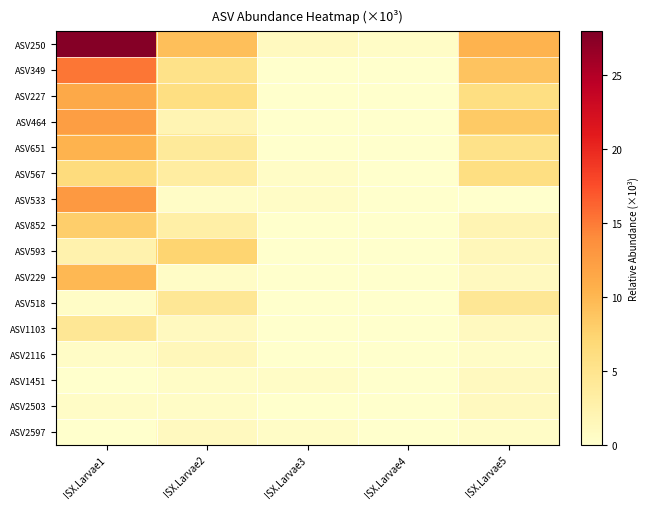

Reading right to left, extract all data points from this chart.

ASV250: ISX.Larvae5=10.3	ISX.Larvae4=0.5	ISX.Larvae3=1.0	ISX.Larvae2=9.4	ISX.Larvae1=27.6
ASV349: ISX.Larvae5=8.9	ISX.Larvae4=0.0	ISX.Larvae3=0.0	ISX.Larvae2=5.4	ISX.Larvae1=15.3
ASV227: ISX.Larvae5=5.9	ISX.Larvae4=0.0	ISX.Larvae3=0.0	ISX.Larvae2=5.9	ISX.Larvae1=11.3
ASV464: ISX.Larvae5=8.4	ISX.Larvae4=0.0	ISX.Larvae3=0.0	ISX.Larvae2=2.0	ISX.Larvae1=12.3
ASV651: ISX.Larvae5=5.4	ISX.Larvae4=0.0	ISX.Larvae3=0.0	ISX.Larvae2=3.9	ISX.Larvae1=10.3
ASV567: ISX.Larvae5=5.9	ISX.Larvae4=0.0	ISX.Larvae3=0.5	ISX.Larvae2=3.4	ISX.Larvae1=6.4
ASV533: ISX.Larvae5=0.0	ISX.Larvae4=0.0	ISX.Larvae3=0.5	ISX.Larvae2=0.5	ISX.Larvae1=12.8
ASV852: ISX.Larvae5=2.0	ISX.Larvae4=0.0	ISX.Larvae3=0.0	ISX.Larvae2=3.0	ISX.Larvae1=7.9
ASV593: ISX.Larvae5=1.5	ISX.Larvae4=0.0	ISX.Larvae3=0.0	ISX.Larvae2=7.4	ISX.Larvae1=2.5
ASV229: ISX.Larvae5=1.0	ISX.Larvae4=0.0	ISX.Larvae3=0.0	ISX.Larvae2=0.5	ISX.Larvae1=9.8
ASV518: ISX.Larvae5=4.4	ISX.Larvae4=0.0	ISX.Larvae3=0.0	ISX.Larvae2=4.4	ISX.Larvae1=0.5
ASV1103: ISX.Larvae5=1.0	ISX.Larvae4=0.0	ISX.Larvae3=0.0	ISX.Larvae2=1.0	ISX.Larvae1=4.4
ASV2116: ISX.Larvae5=0.5	ISX.Larvae4=0.0	ISX.Larvae3=0.0	ISX.Larvae2=1.5	ISX.Larvae1=0.5
ASV1451: ISX.Larvae5=1.0	ISX.Larvae4=0.0	ISX.Larvae3=0.5	ISX.Larvae2=0.5	ISX.Larvae1=0.0
ASV2503: ISX.Larvae5=1.0	ISX.Larvae4=0.0	ISX.Larvae3=0.0	ISX.Larvae2=0.5	ISX.Larvae1=0.5
ASV2597: ISX.Larvae5=0.5	ISX.Larvae4=0.0	ISX.Larvae3=0.5	ISX.Larvae2=1.0	ISX.Larvae1=0.0